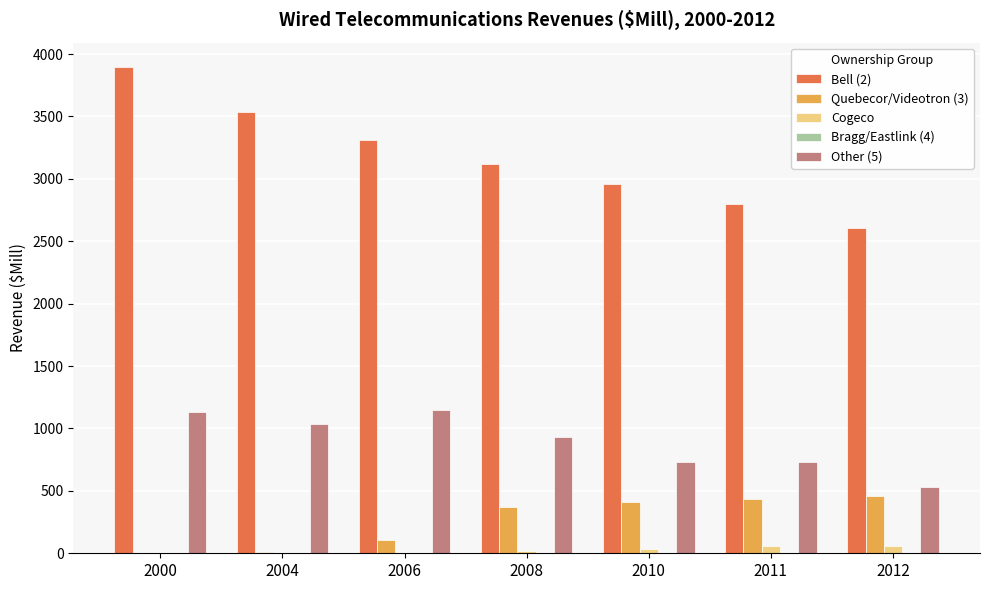

How many data points in Other (5) are above 930?

4